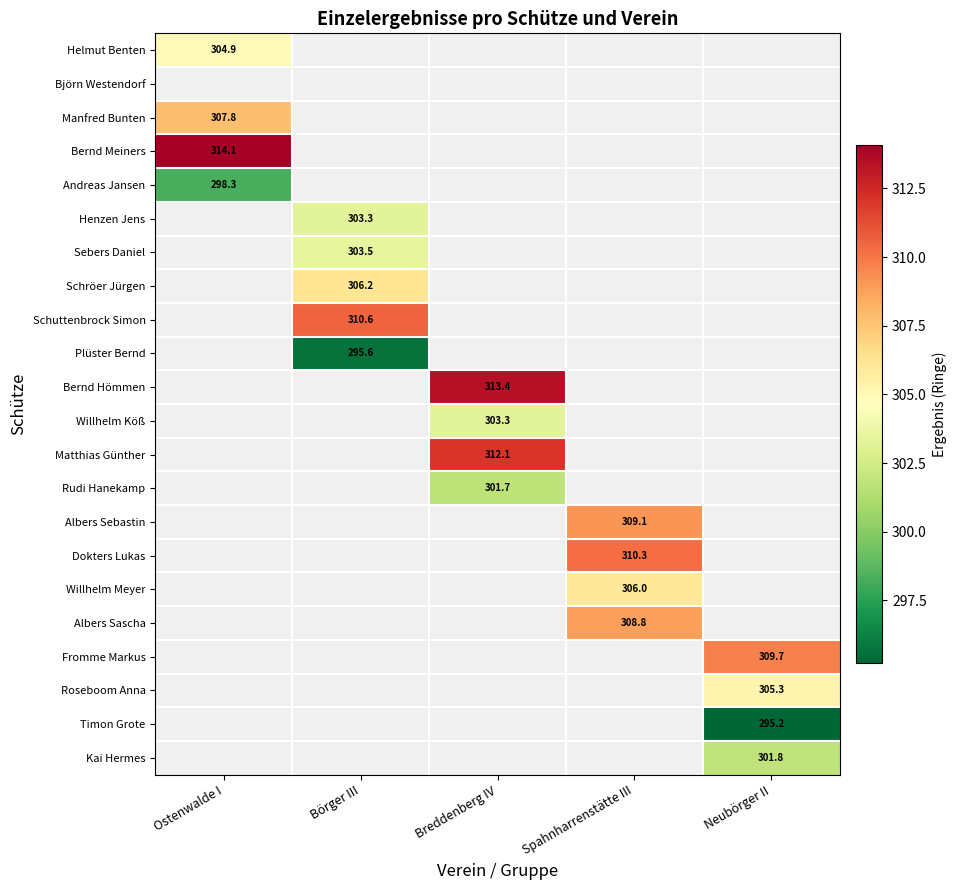

At which category does the chart reach its minimum across all series?

Neubörger II